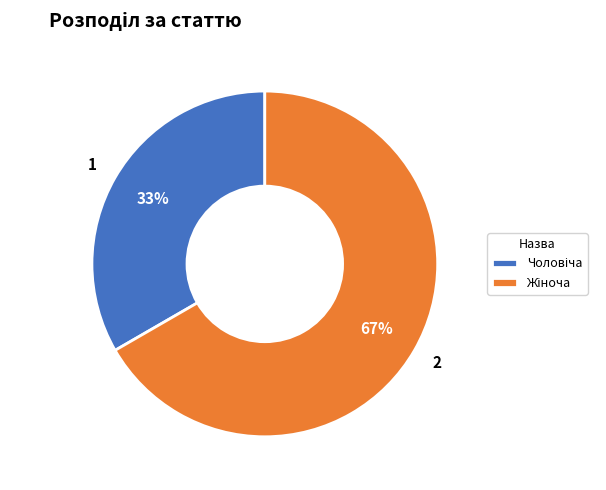

To the nearest percent, what is the average slice percentage?

50%